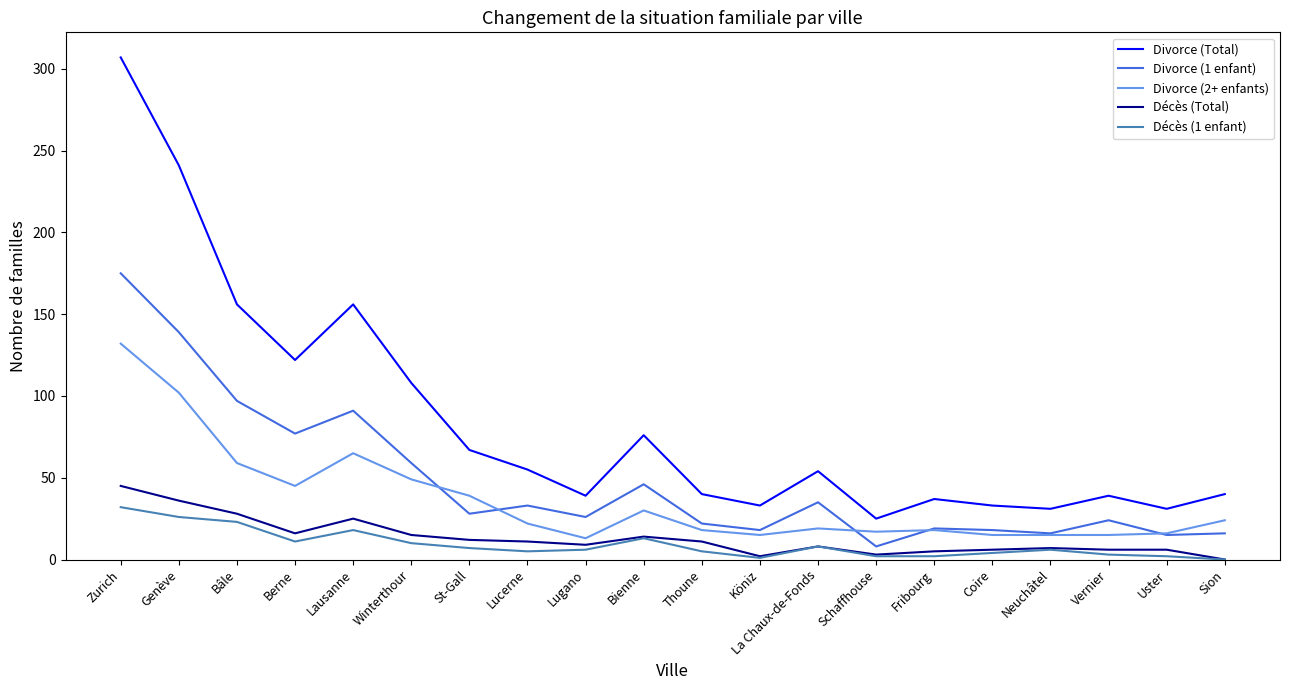

What is the sum of the Divorce (2+ enfants) values at Sion and Coire?

39